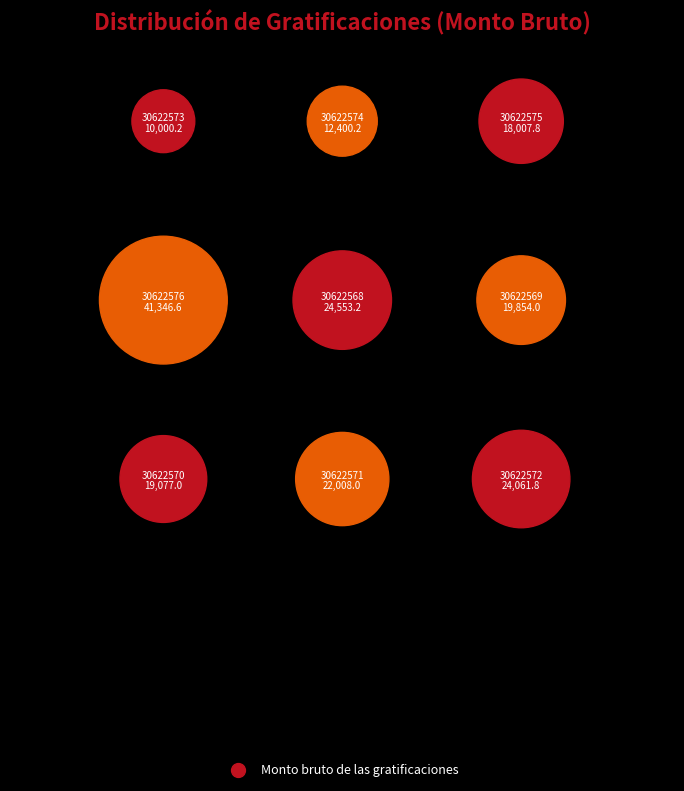

What is the largest slice in the pie chart?

30622576